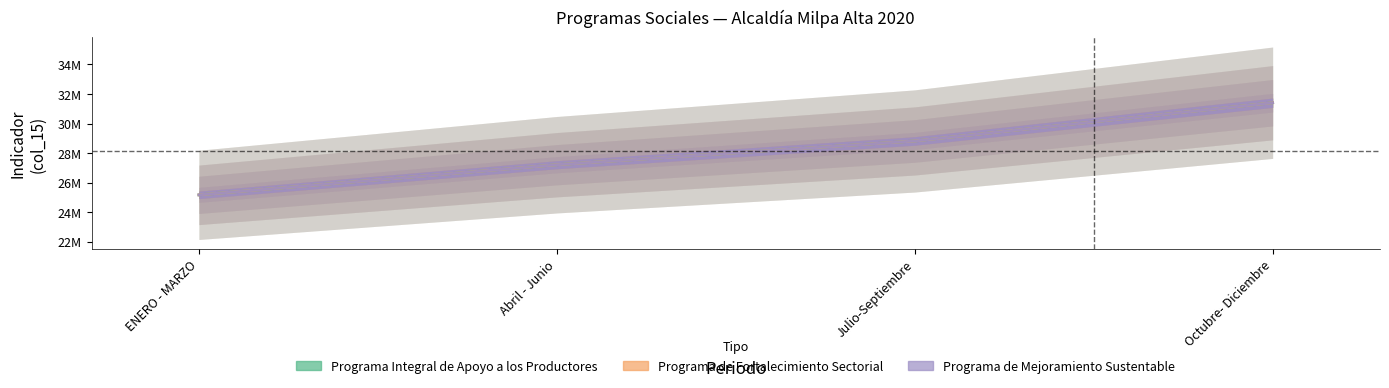

True or false: Programa Integral de Apoyo a los Productores and Programa de Fortalecimiento Sectorial cross at least once.

False